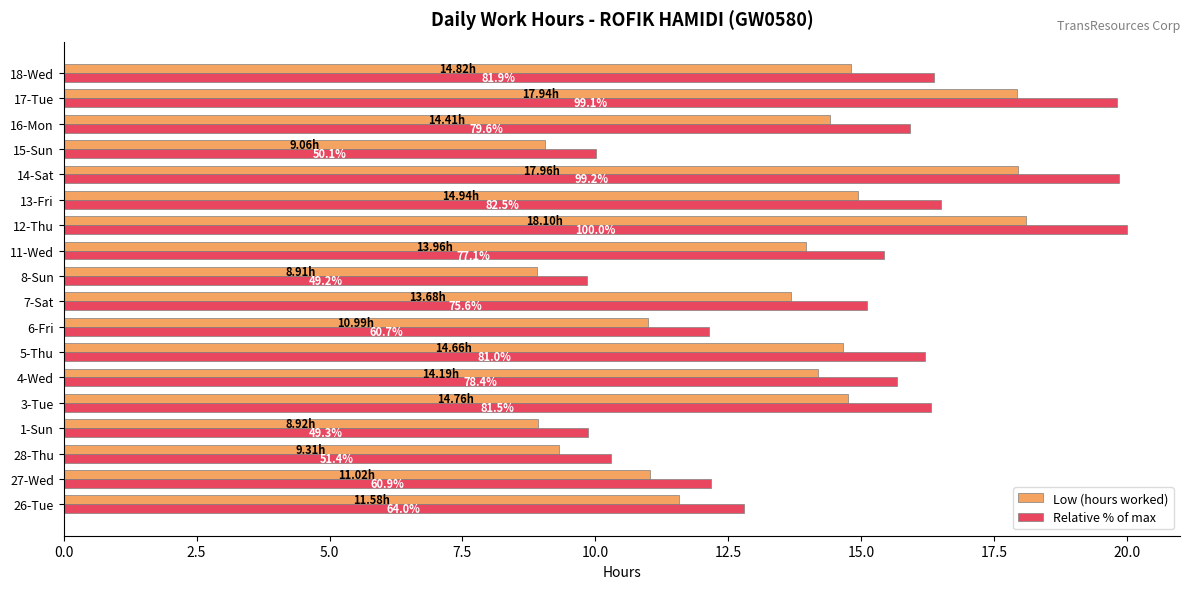

What are all the series names shown in the legend?

Low (hours worked), Relative % of max